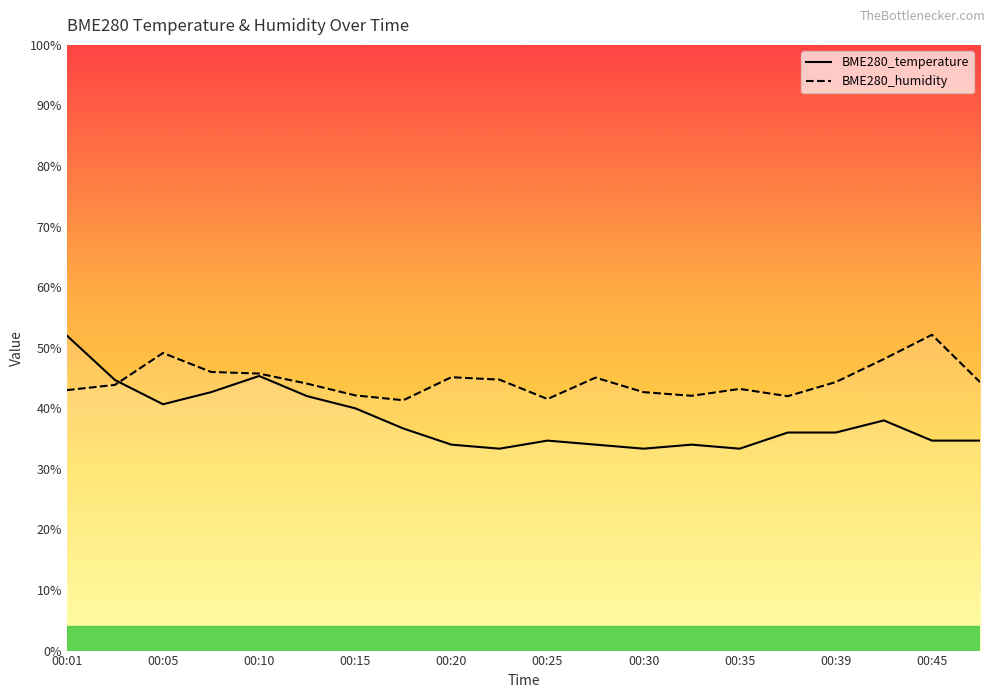

What is the value of the BME280_temperature point at the 3rd from the left?

40.7